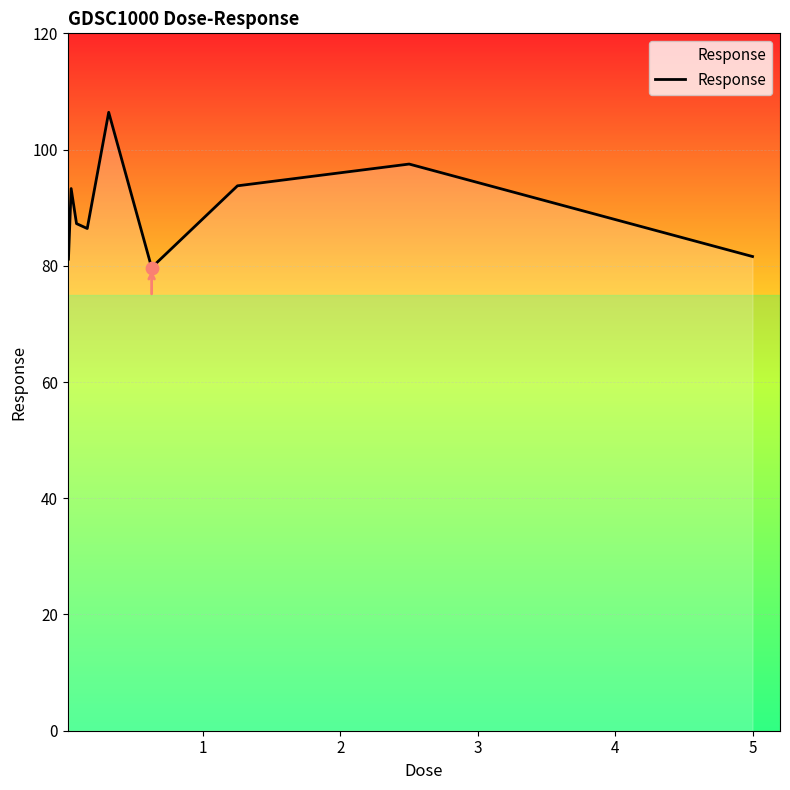

What is the smallest value displayed?

79.7